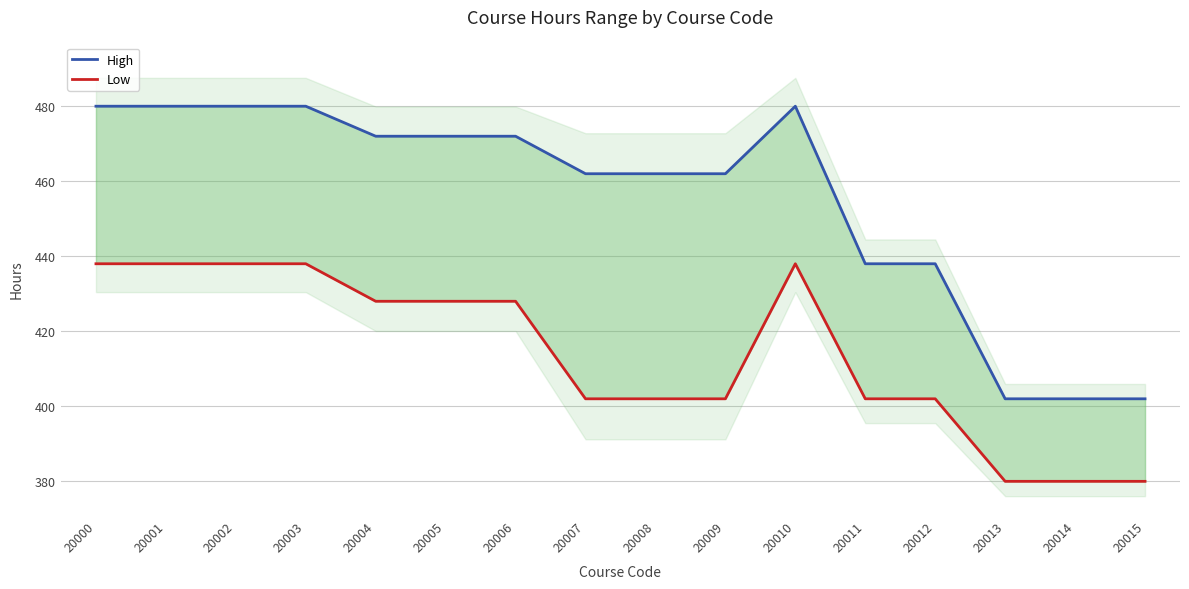

True or false: Low and High intersect in this chart.

False